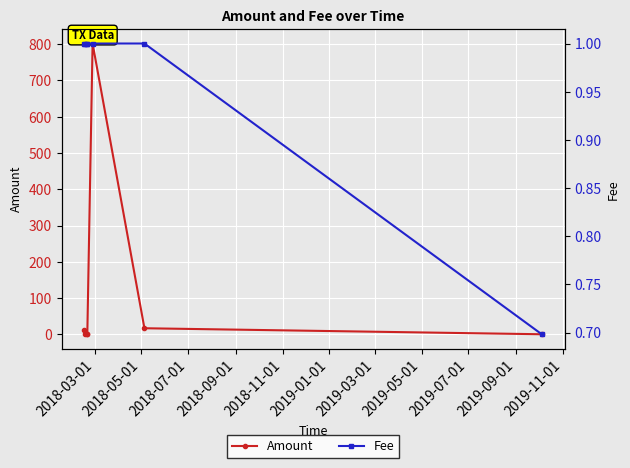

What is the average value of the Amount series?

118.5